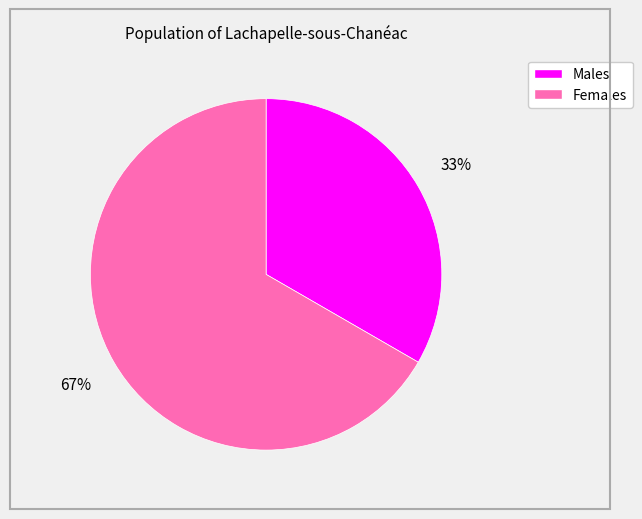

Between Females and Males, which is larger?

Females